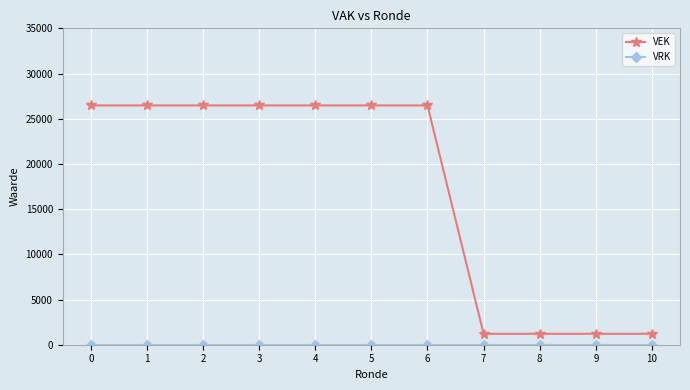

Which series has the largest range (max minus min)?

VEK